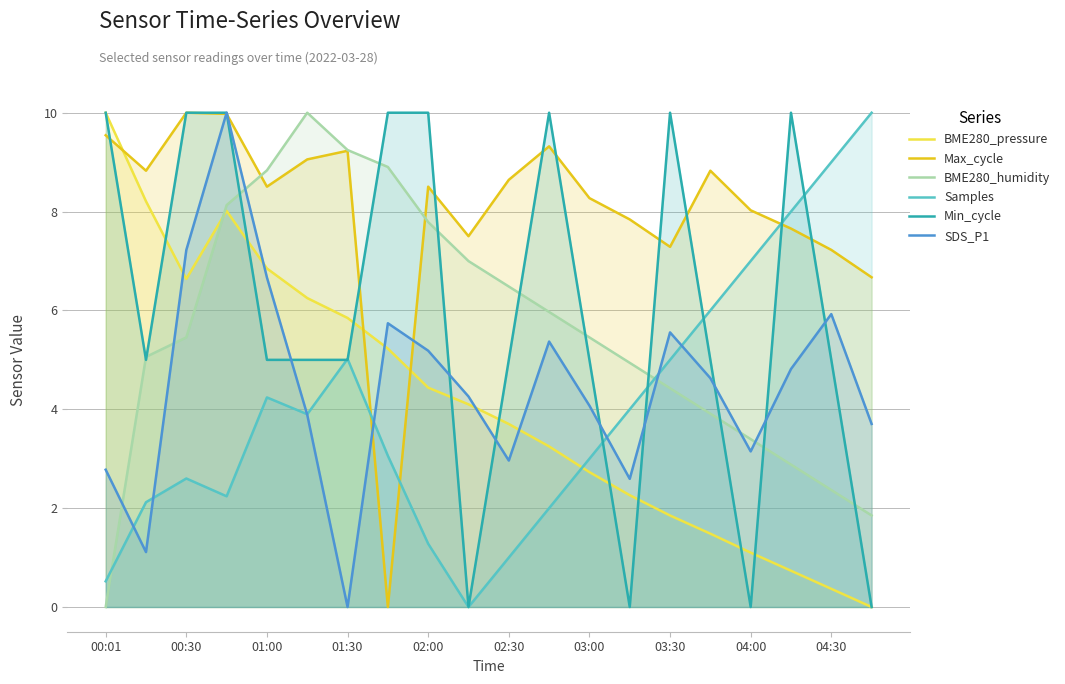

Between 02:30 and 03:30, which series saw the biggest shift?

Min_cycle